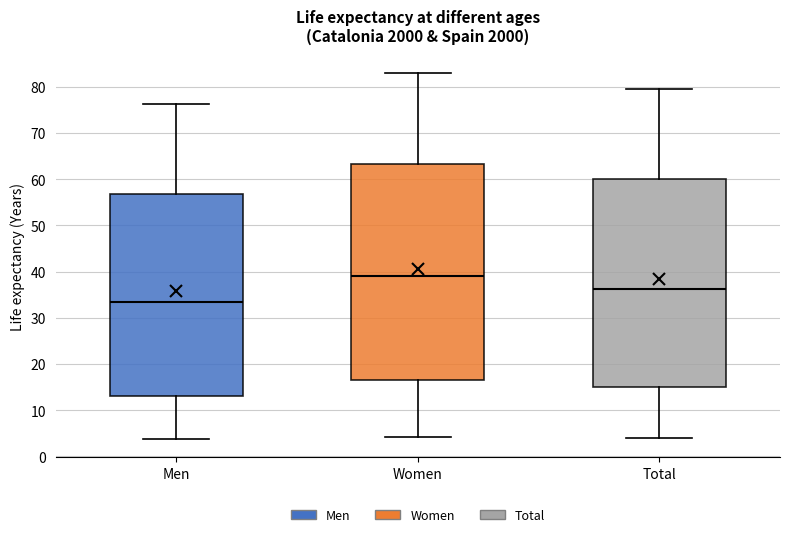

Comparing the boxes themselves (not the whiskers), which one is the tallest?

Women